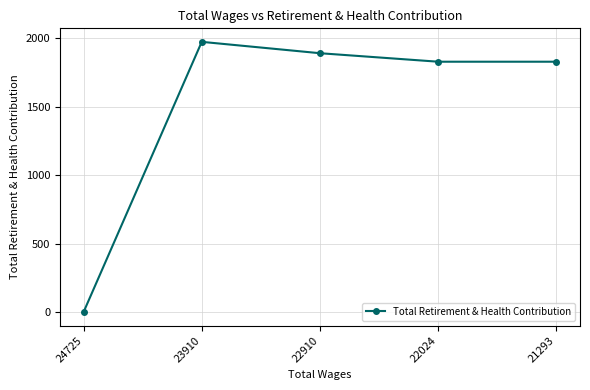

Which label corresponds to the largest value in the chart?

23910